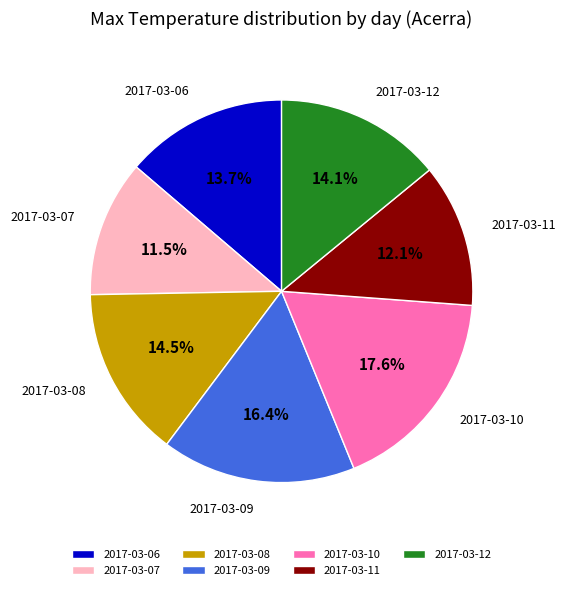

Is there a majority slice in this chart?

No